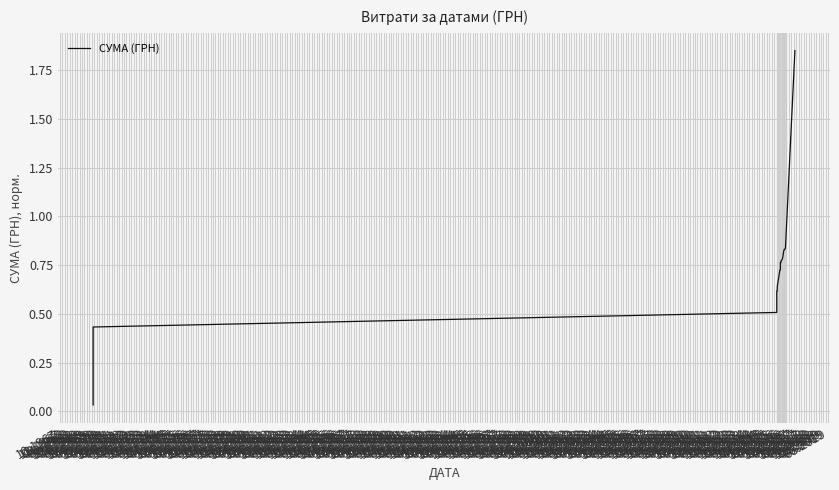

How many distinct data groups are displayed?

1